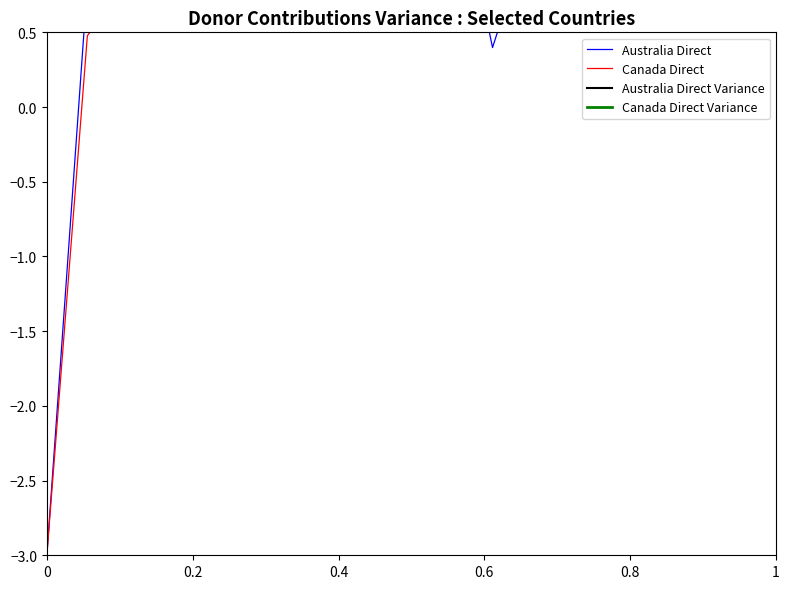

At how many categories does at least one series exceed -2?

19